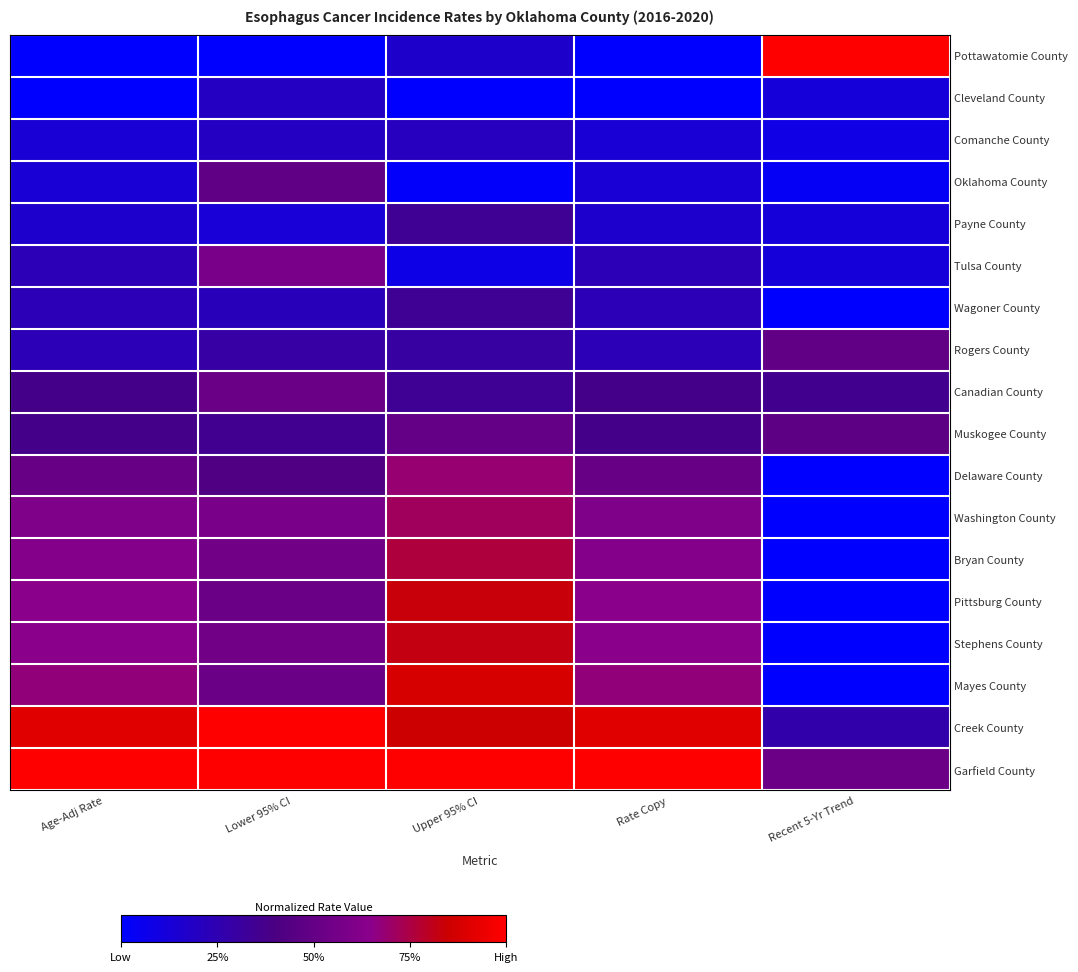

What is the greatest value displayed?

1.0